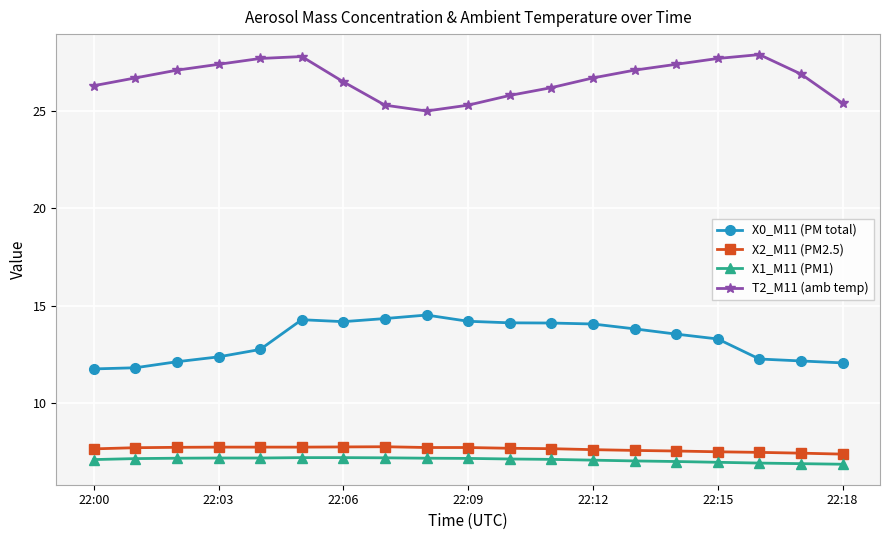

Which series has the largest total across all categories?

T2_M11 (amb temp)